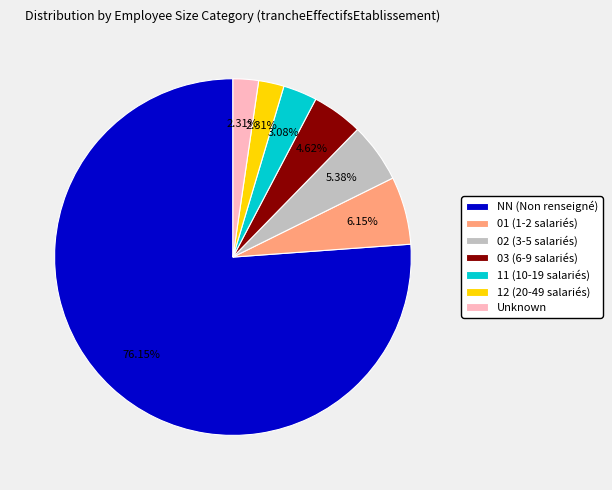

Which category has the biggest portion of the pie?

NN (Non renseigné)